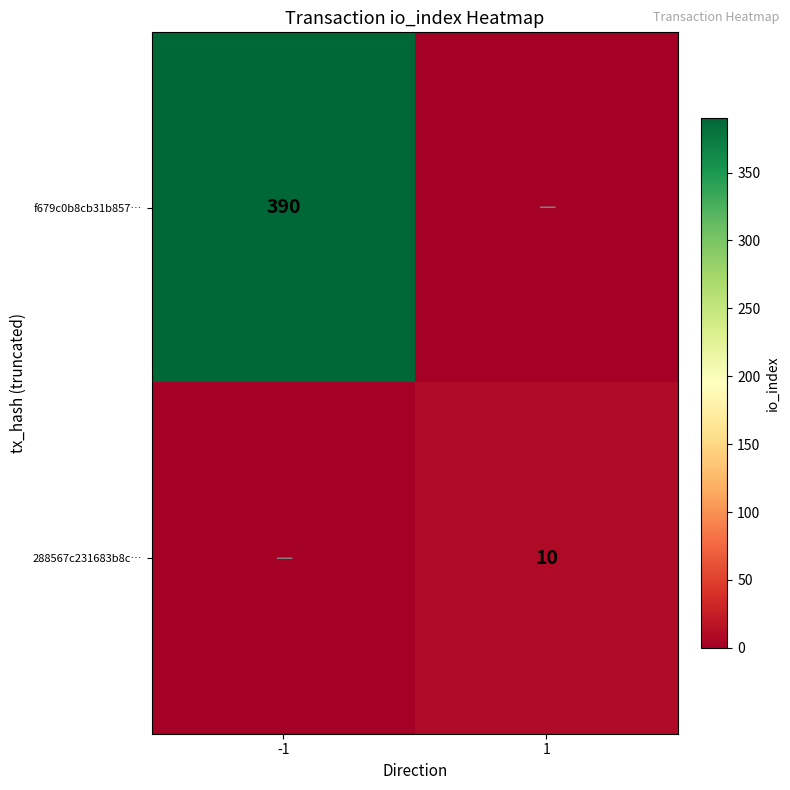

True or false: 288567c231683b8c… has a value of 10 at 1.

True